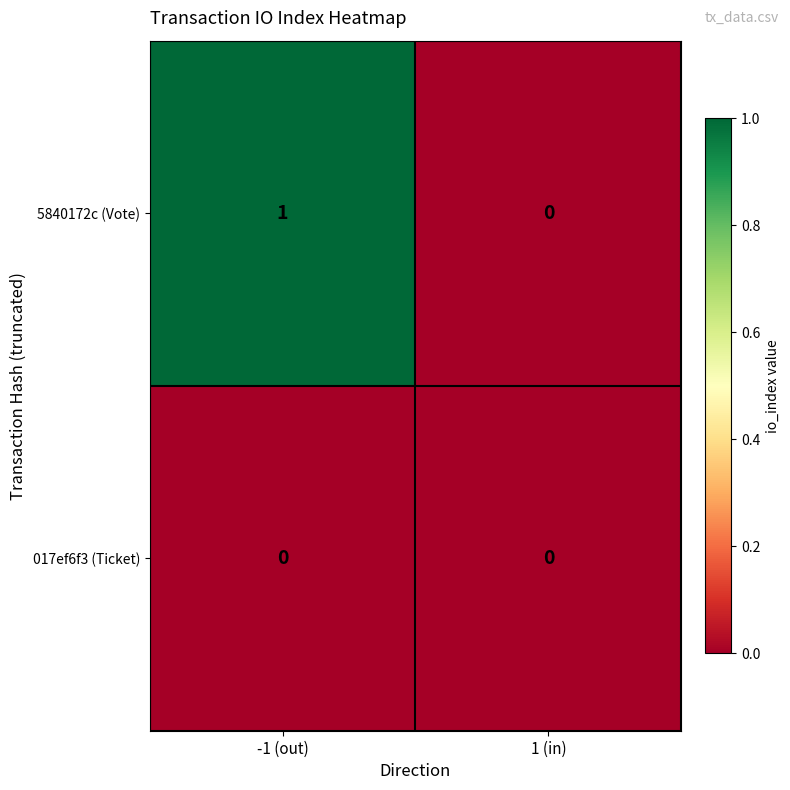

At which category does the chart reach its peak across all series?

-1 (out)